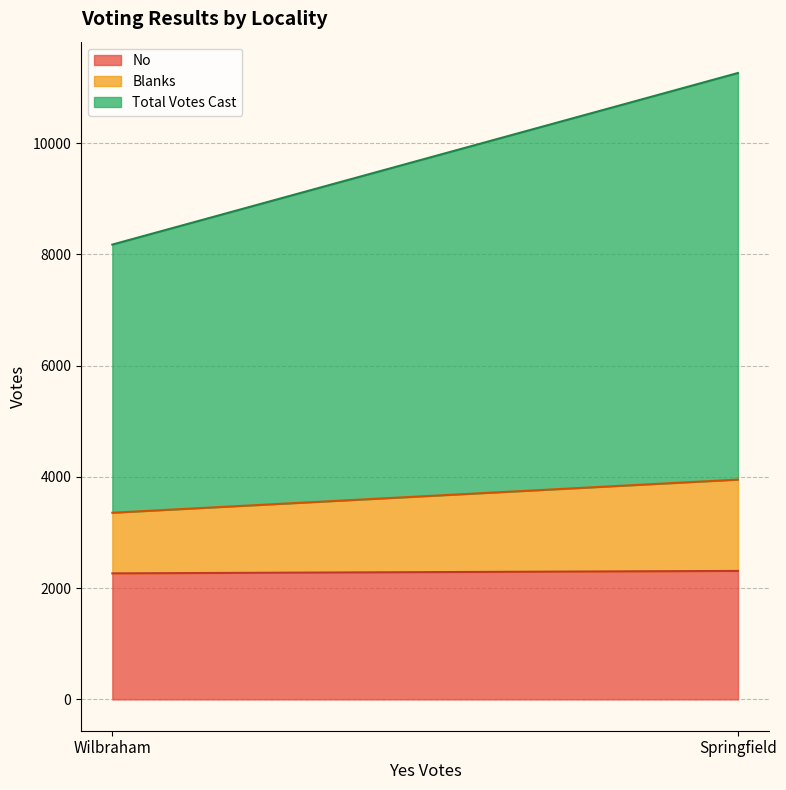

What is the average value of the No series?

2288